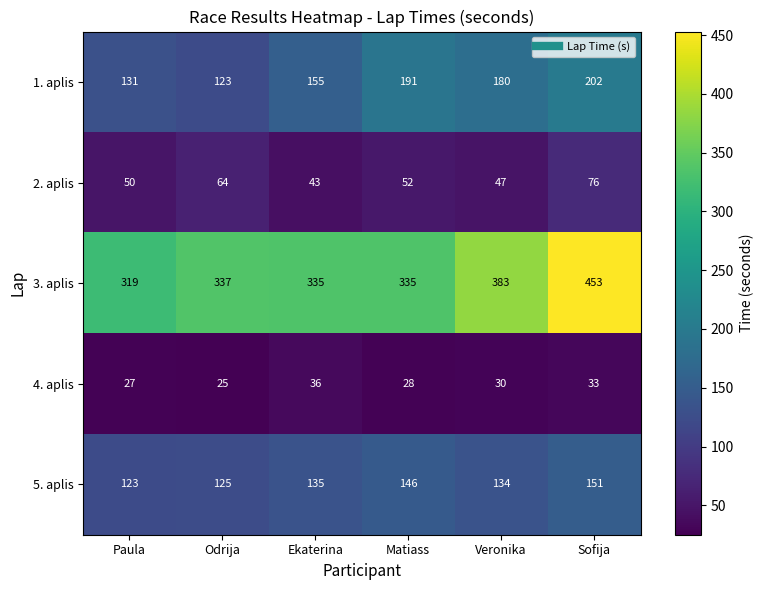

What is the difference between the highest and lowest values at Veronika?

353